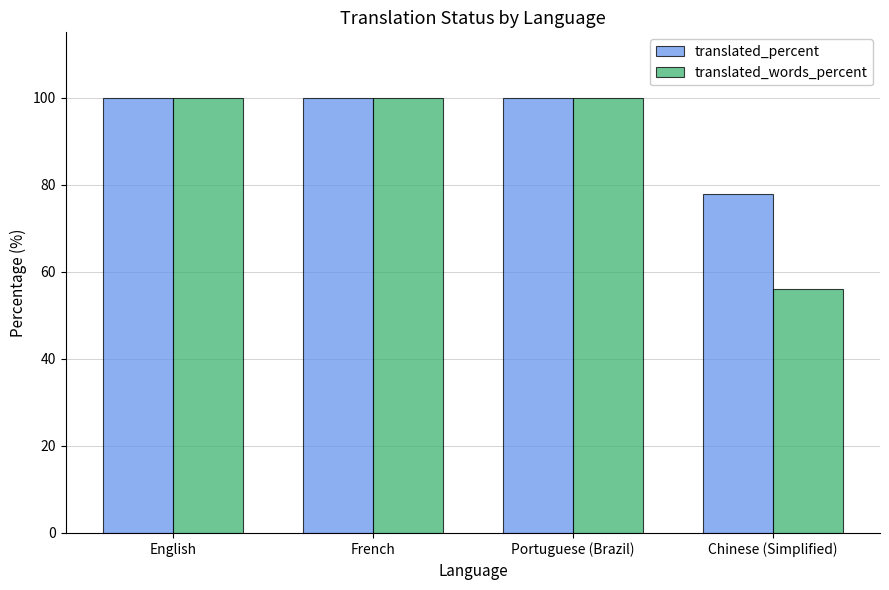

What is the approximate value of translated_words_percent at Portuguese (Brazil)?

100.0